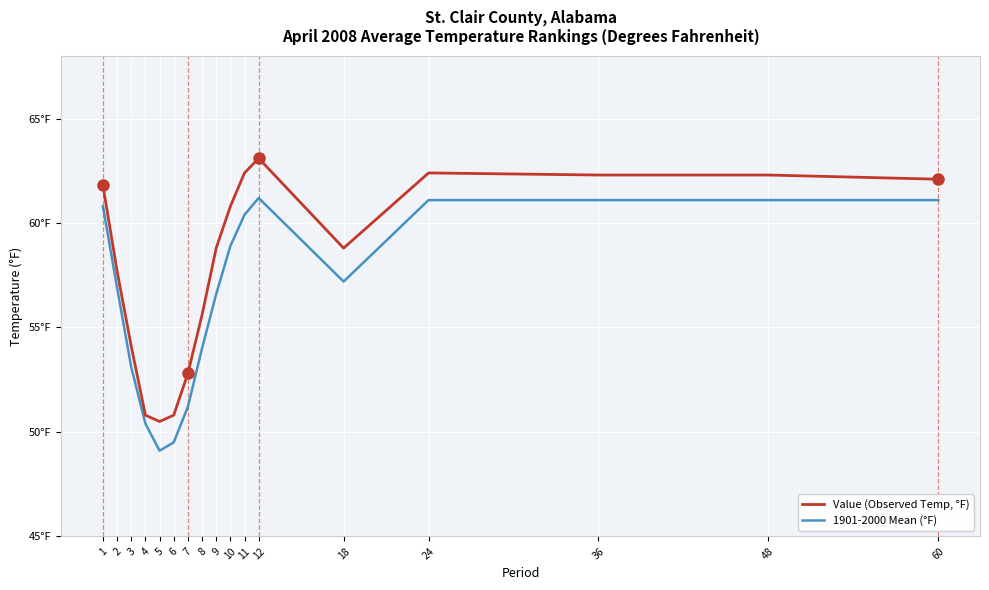

Where is the first local maximum for Value (Observed Temp, °F)?

12